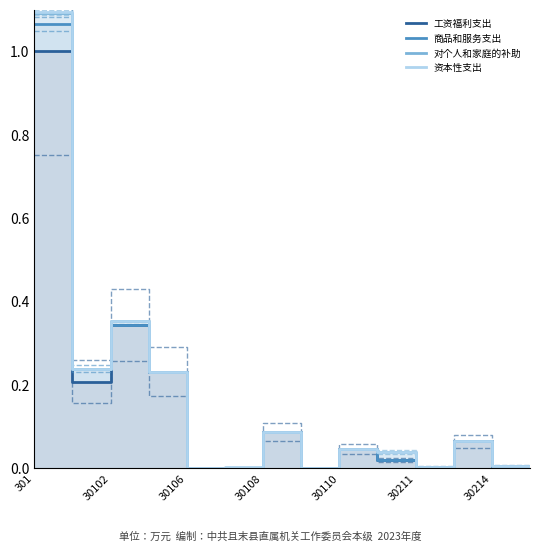

What is the difference between the second highest and minimum values in the 资本性支出 series?

0.4